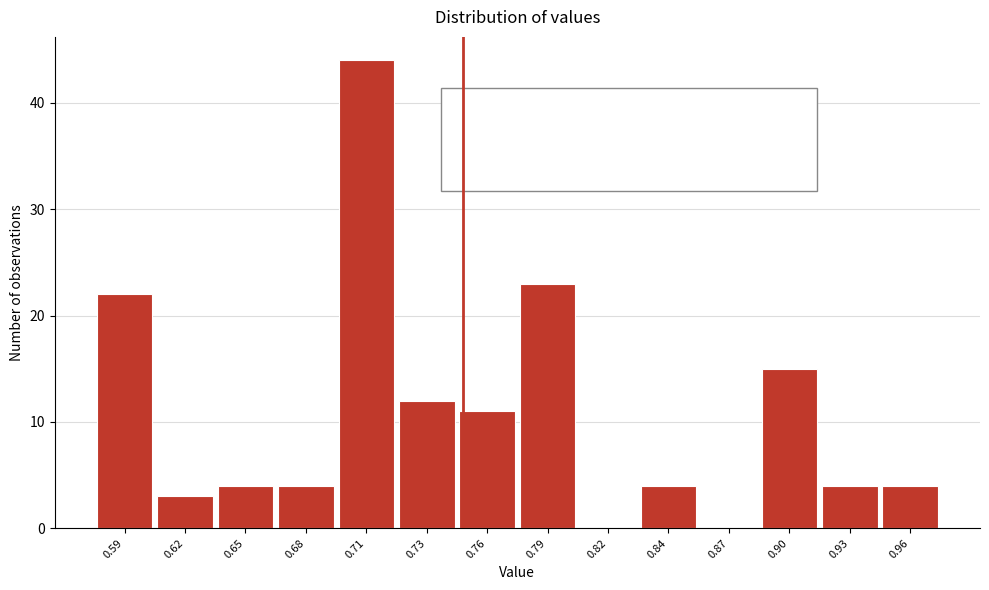

Reading right to left, transcribe all the data shown in this chart.

0.96=4	0.93=4	0.90=15	0.87=0	0.84=4	0.82=0	0.79=23	0.76=11	0.73=12	0.71=44	0.68=4	0.65=4	0.62=3	0.59=22